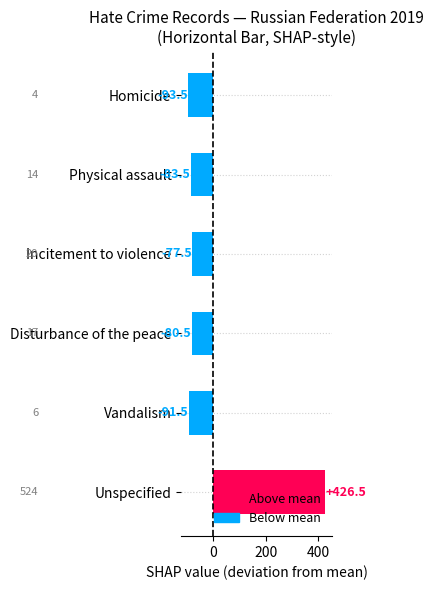

Between Physical assault and Incitement to violence, which is larger?

Incitement to violence